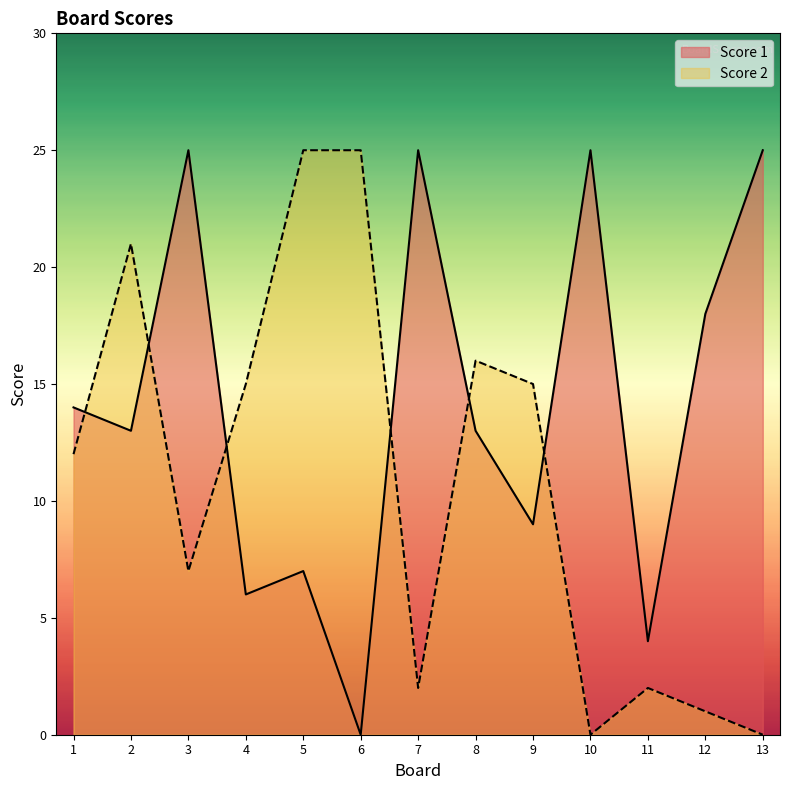

Which series ends up on top after the final intersection of Score 2 and Score 1?

Score 1